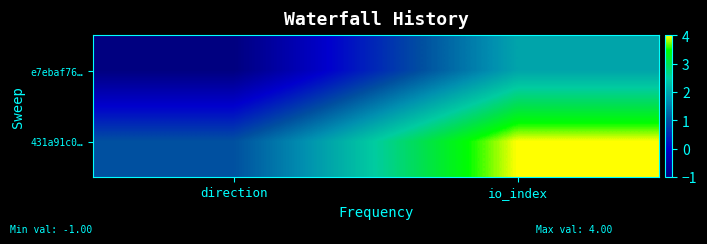

What is the greatest value displayed?

4